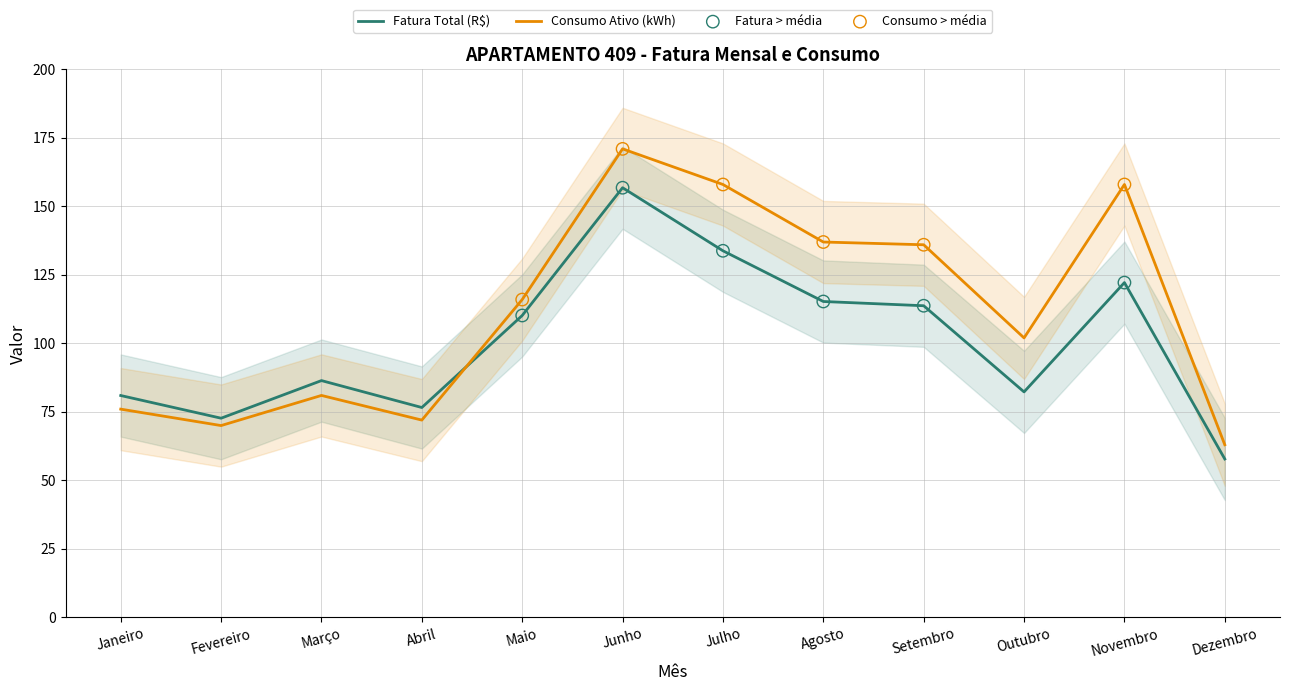

At which category is the sum across all series the highest?

Junho